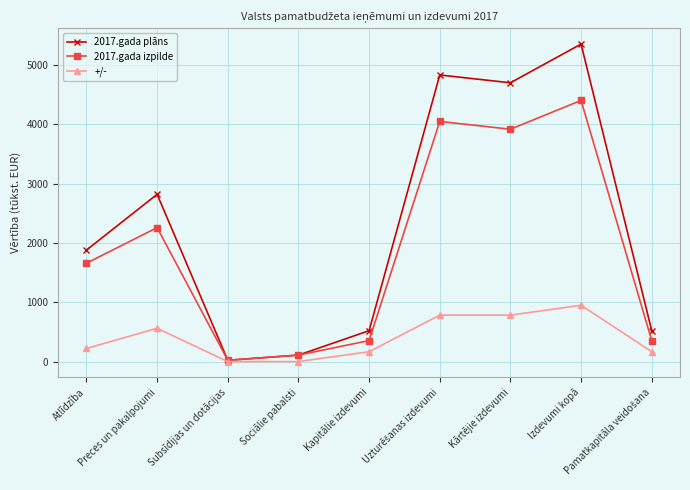

What are all the series names shown in the legend?

2017.gada plāns, 2017.gada izpilde, +/-